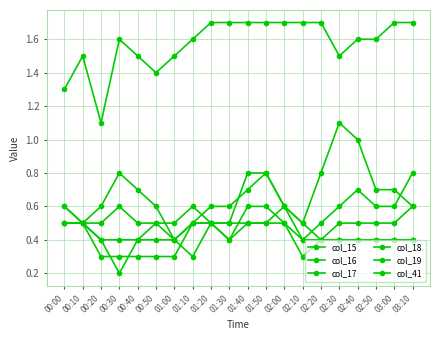

Is this an area chart (filled region under the line)?

No